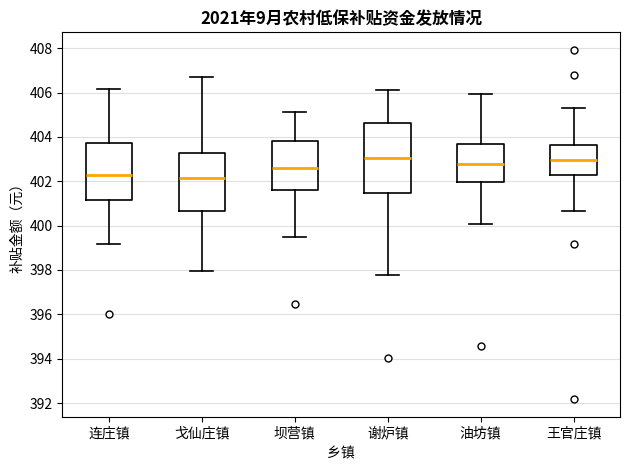

Where does the upper whisker of the box for 谢炉镇 end on the y-axis? The values are not printed on the chart, so give them approximately, as read against the axis.

406.2